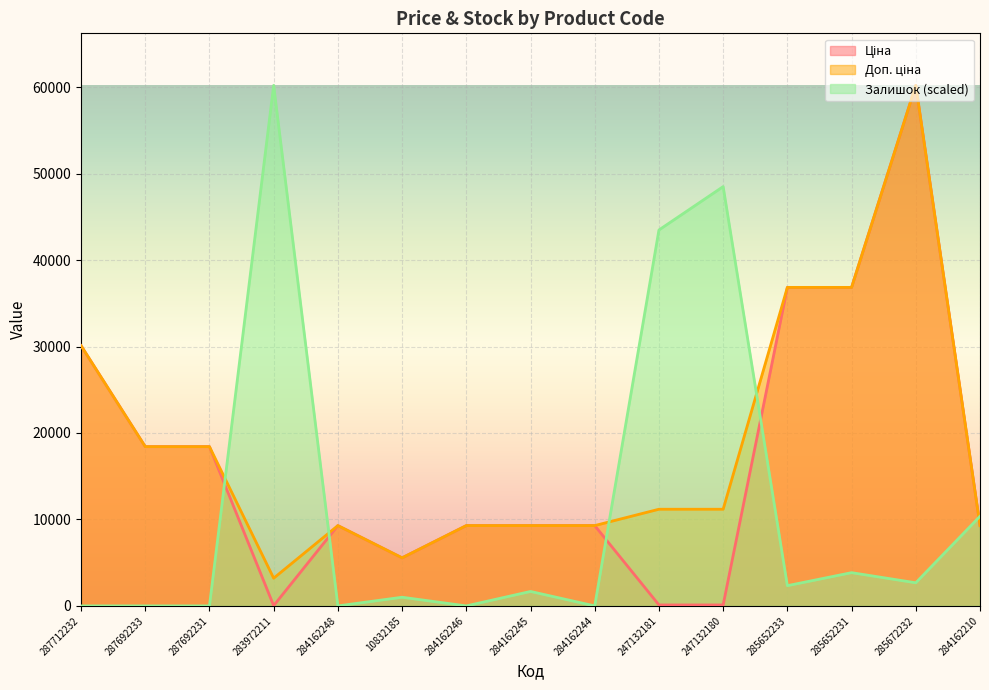

At which category does Залишок reach its first local peak?

283972211